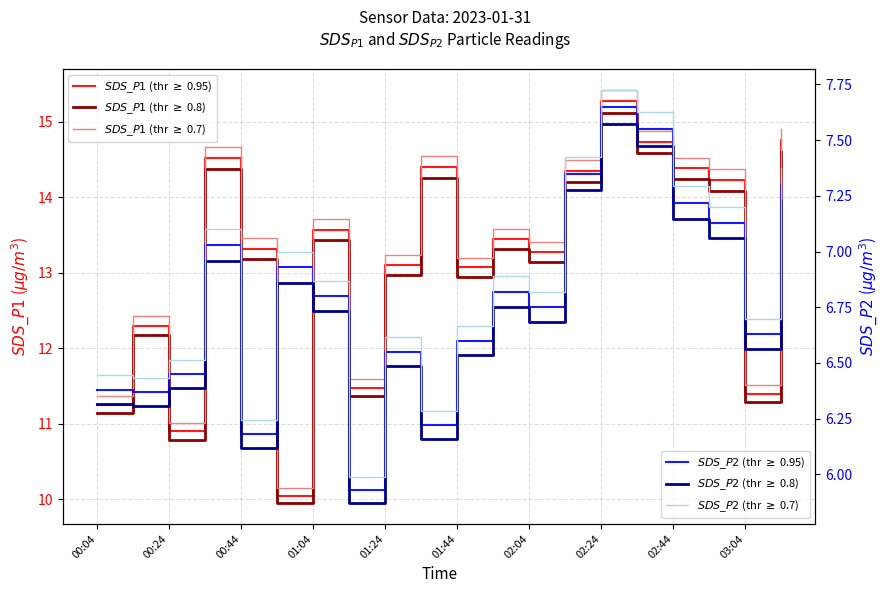

At how many categories does at least one series exceed 11?

19